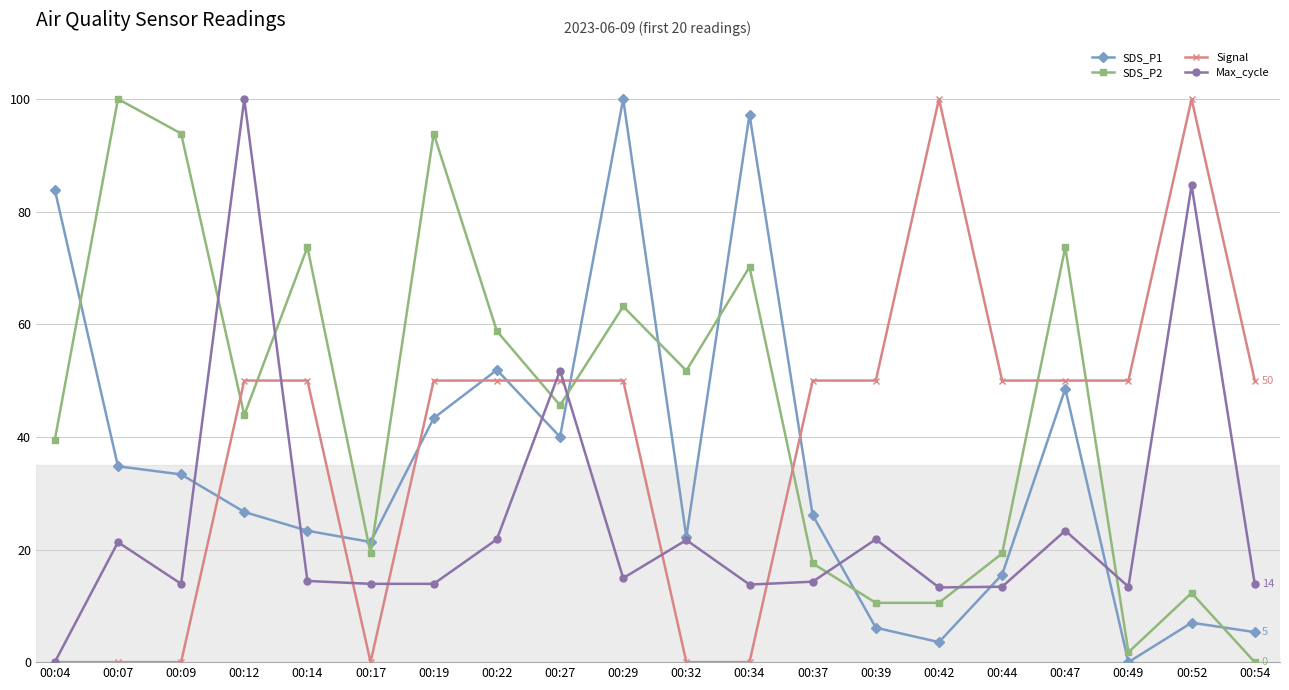

Is this an area chart (filled region under the line)?

No